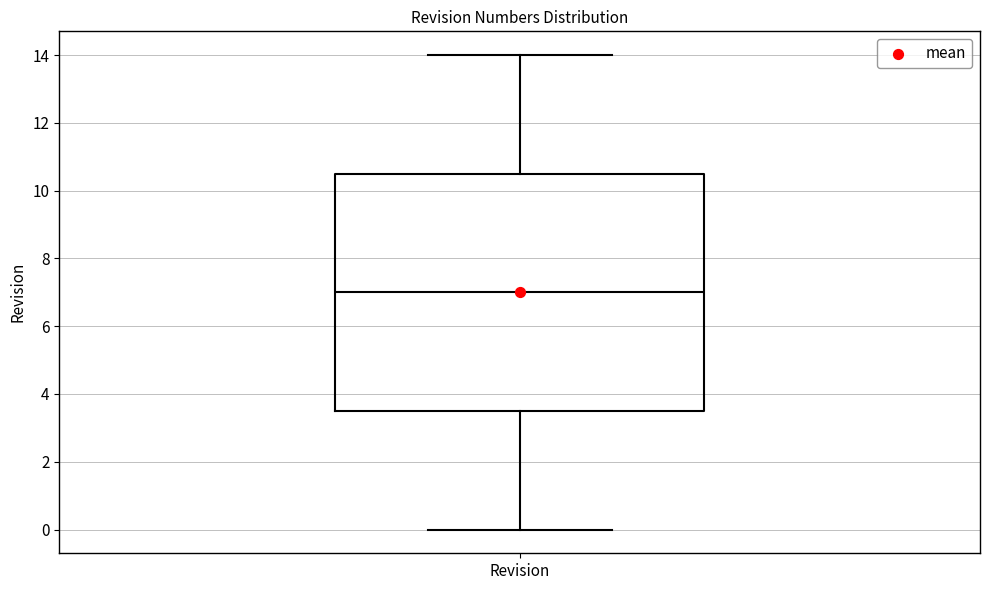

Read this box plot against the y-axis: the position of the median line, the range covered by the box, and the ends of both whiskers. The values are not printed on the chart, so give them approximately, as read against the axis.

median 7.0, box 3.6 to 10.6, whiskers 0.0 to 14.0